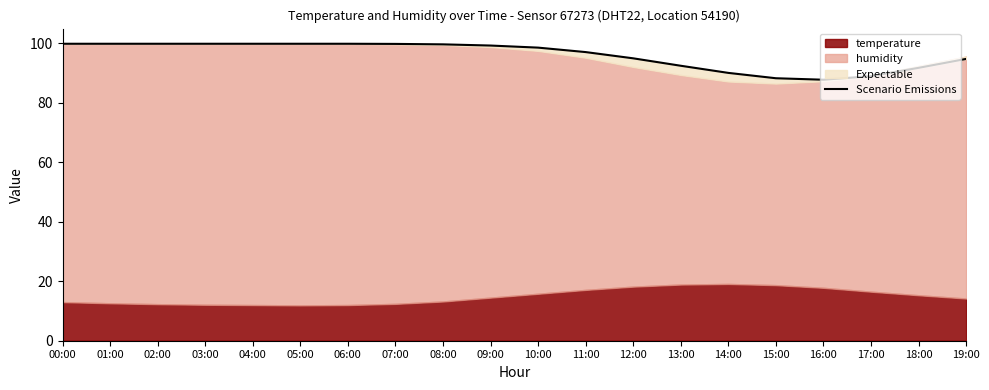

Reading right to left, extract all data points from this chart.

94.8	91.8	89.0	87.8	88.3	90.1	92.5	95.0	97.1	98.6	99.3	99.7	99.8	99.9	99.9	99.9	99.9	99.9	99.9	99.9